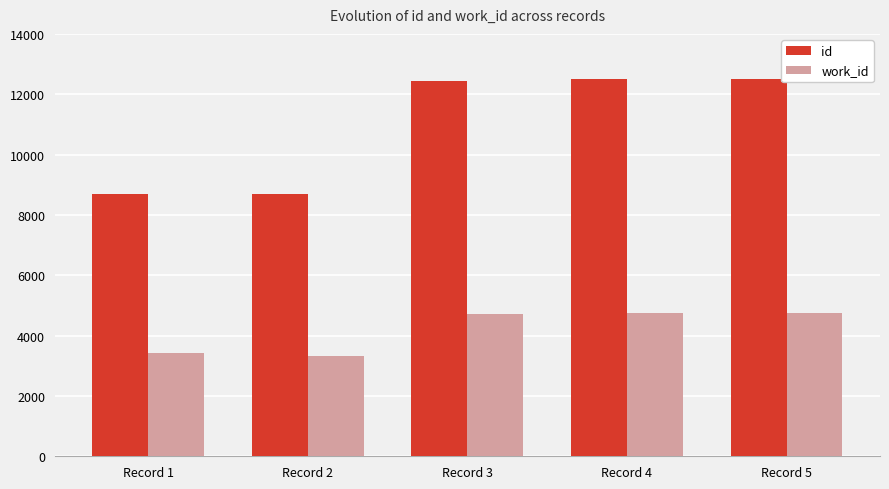

Which series changed the most between Record 2 and Record 5?

id